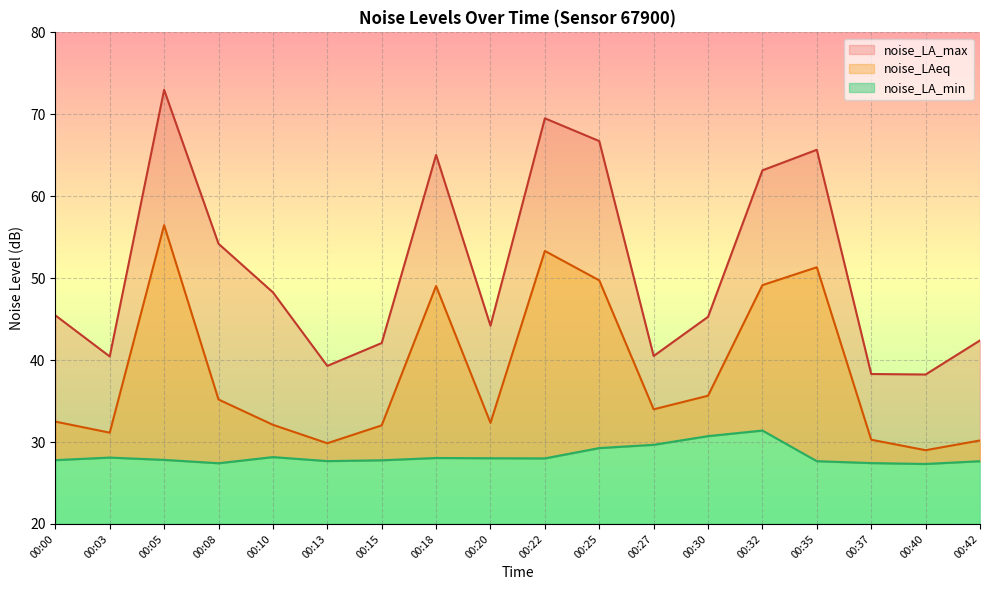

What is the difference between the highest and lowest values at 00:15?

14.3